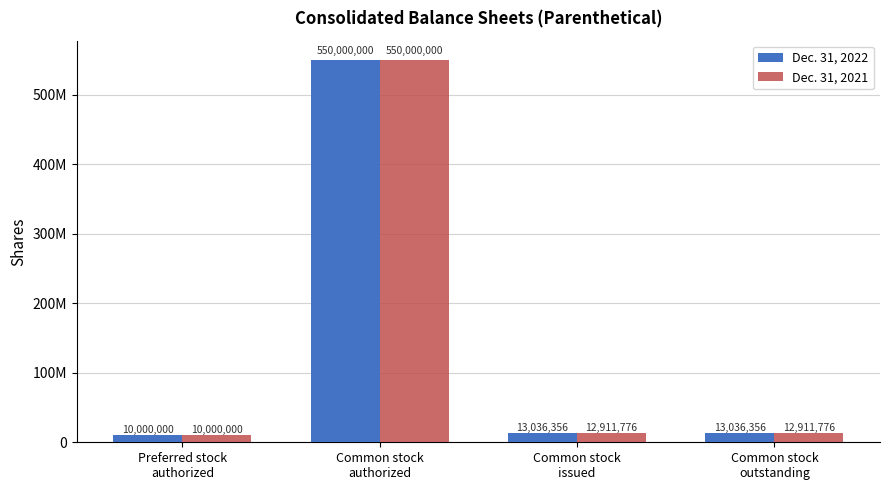

Which category has the lowest value across all series?

Preferred stock
authorized